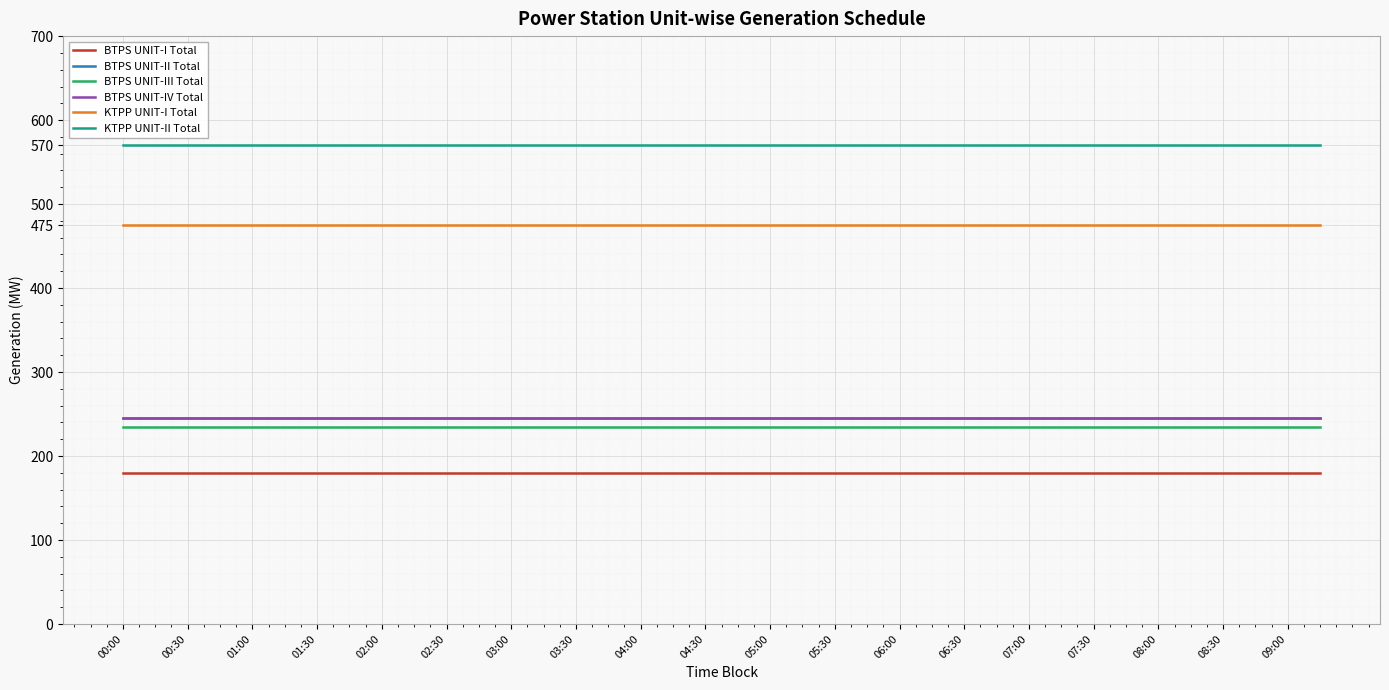

Does the chart display data point markers on the line(s)?

No